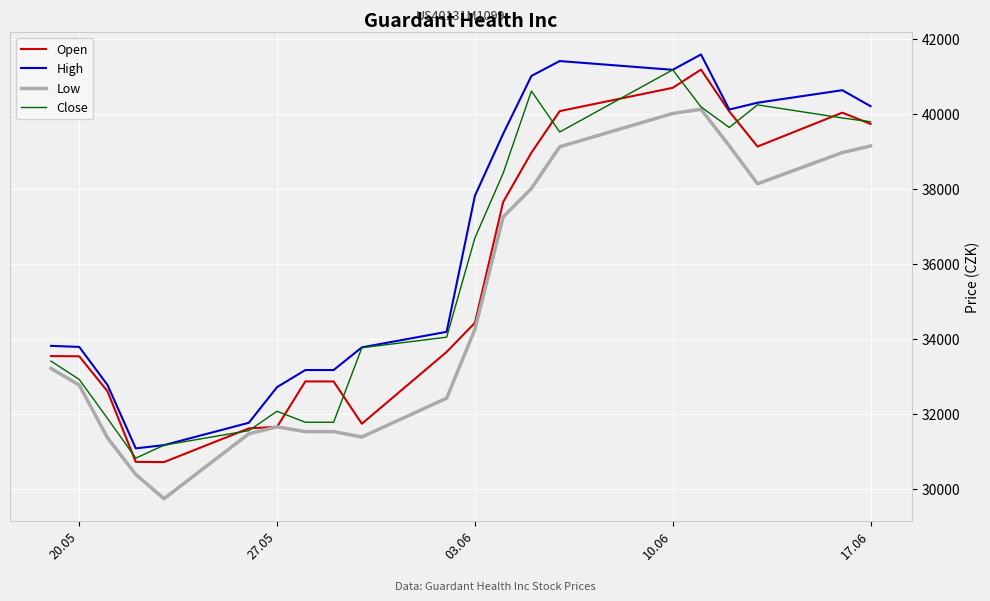

What is the average value of the Open series?

35588